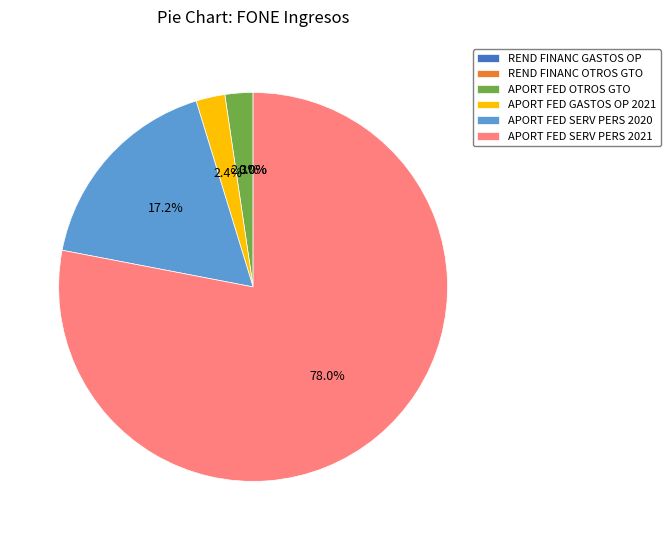

Which slice is the largest?

APORT FED SERV PERS 2021